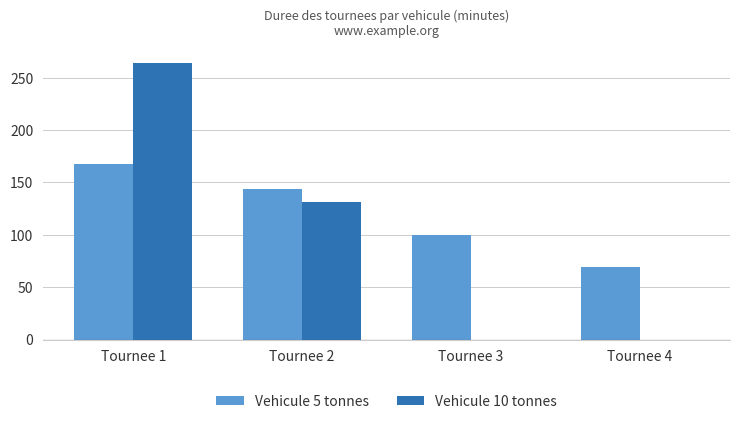

At which category is the sum across all series the highest?

Tournee 1